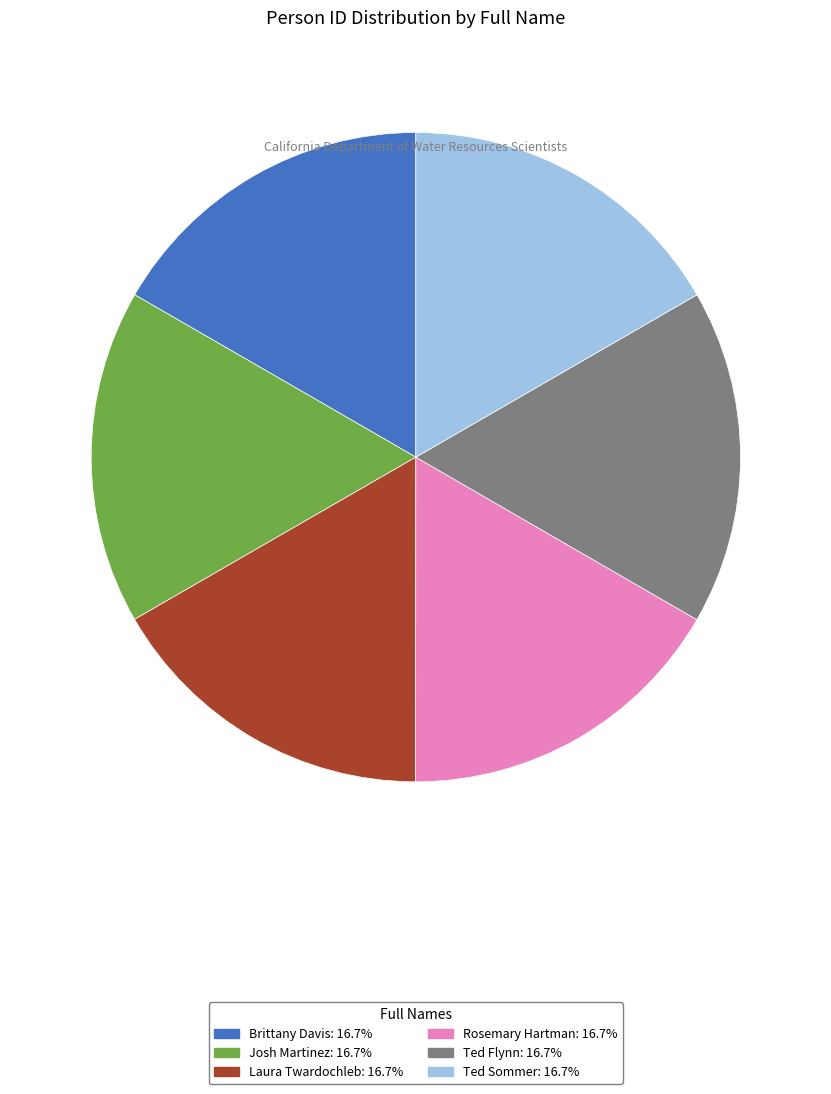

What is the ratio of the value at Josh Martinez to the value at Ted Flynn?

1.0